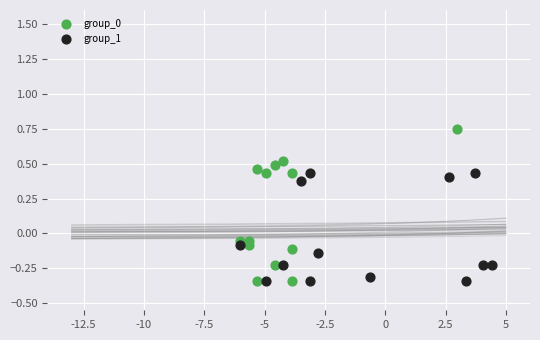

What are all the series names shown in the legend?

group_0, group_1